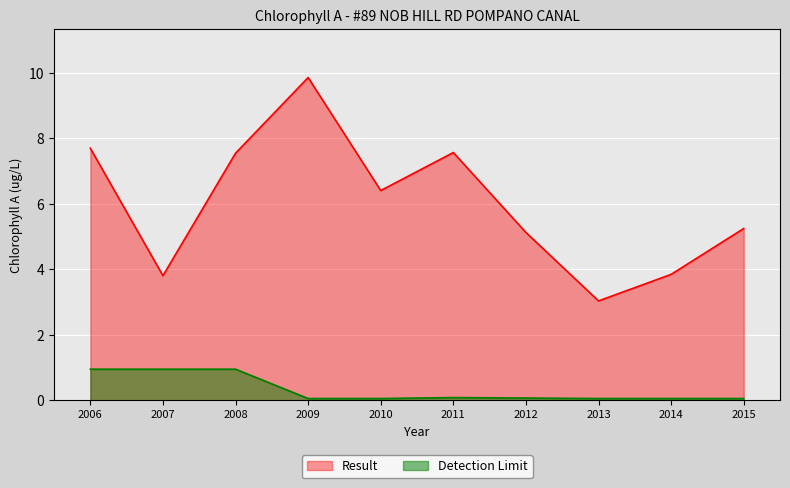

True or false: Detection Limit and Result intersect in this chart.

False